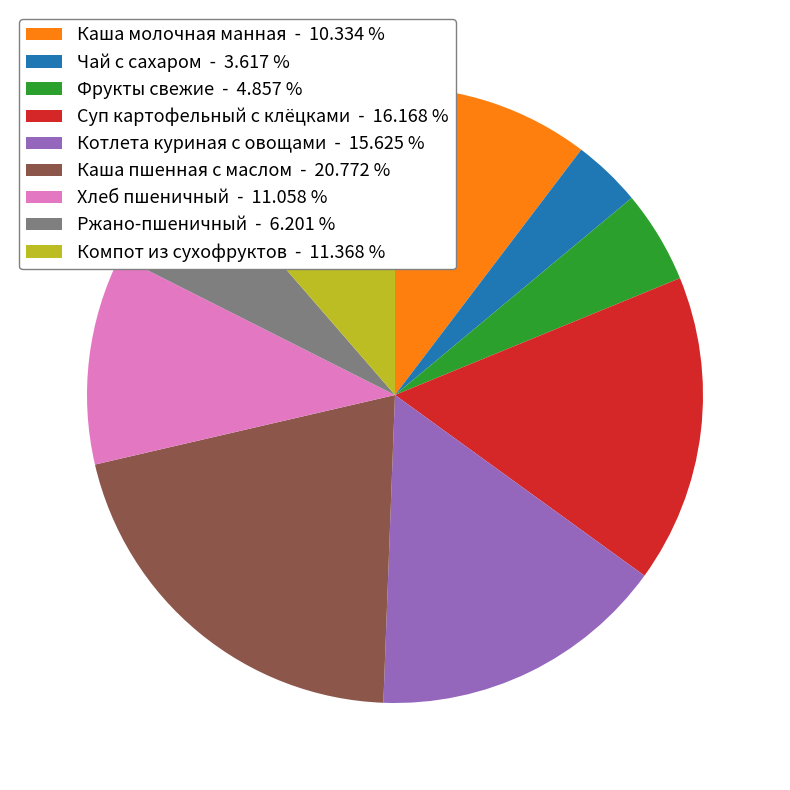

Count the number of slices in the pie.

9